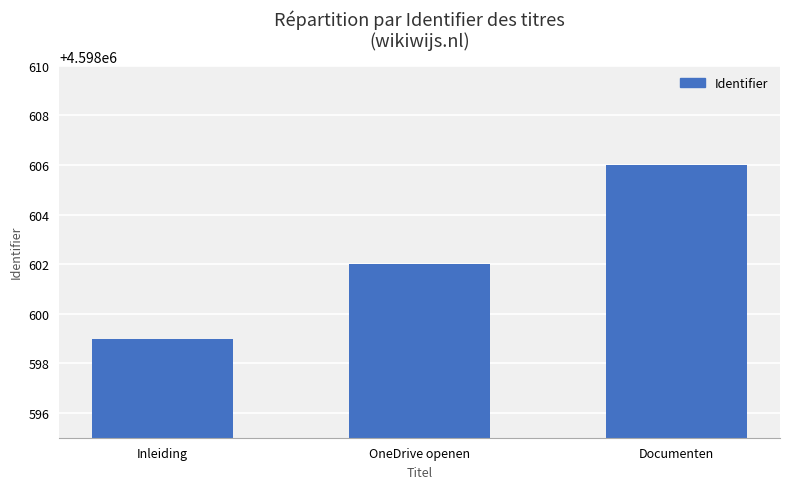

Reading right to left, transcribe all the data shown in this chart.

4598606	4598602	4598599